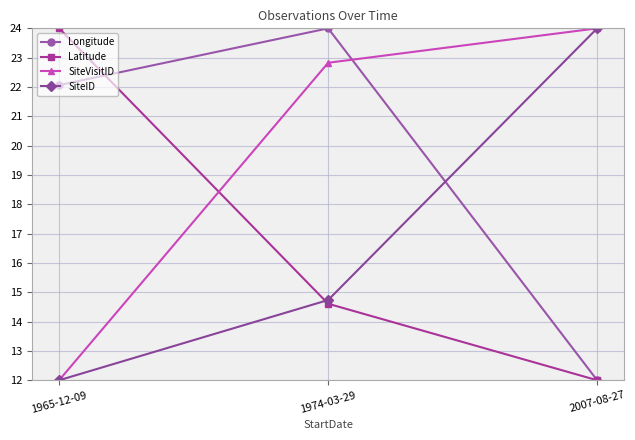

What is the sum of the SiteVisitID values at 1965-12-09 and 1974-03-29?

34.8